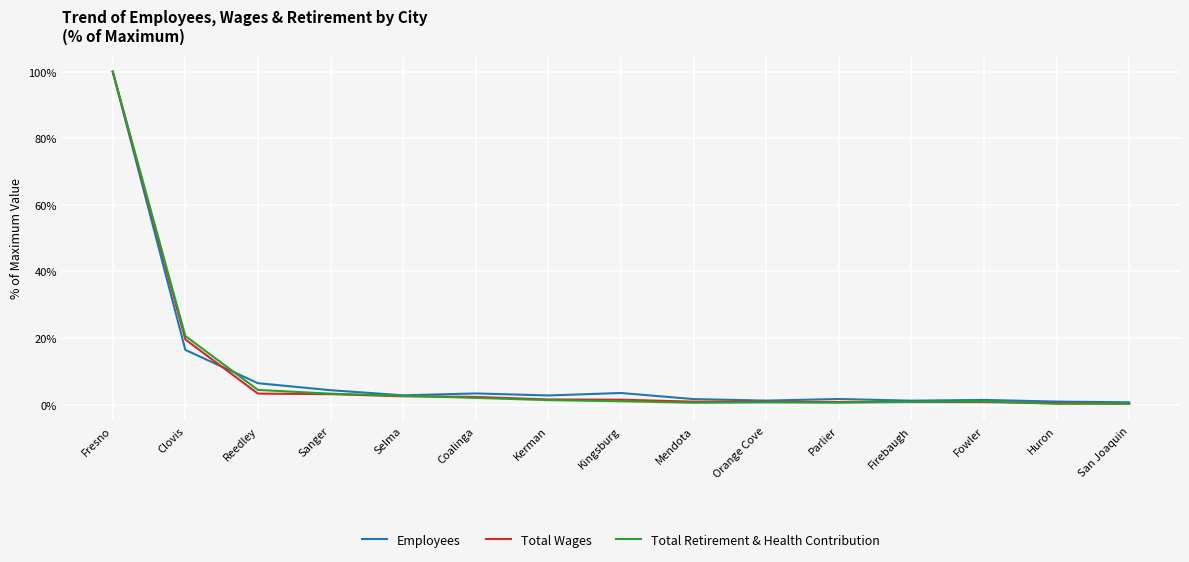

Is it true that Employees equals 100.0 at Fresno?

True